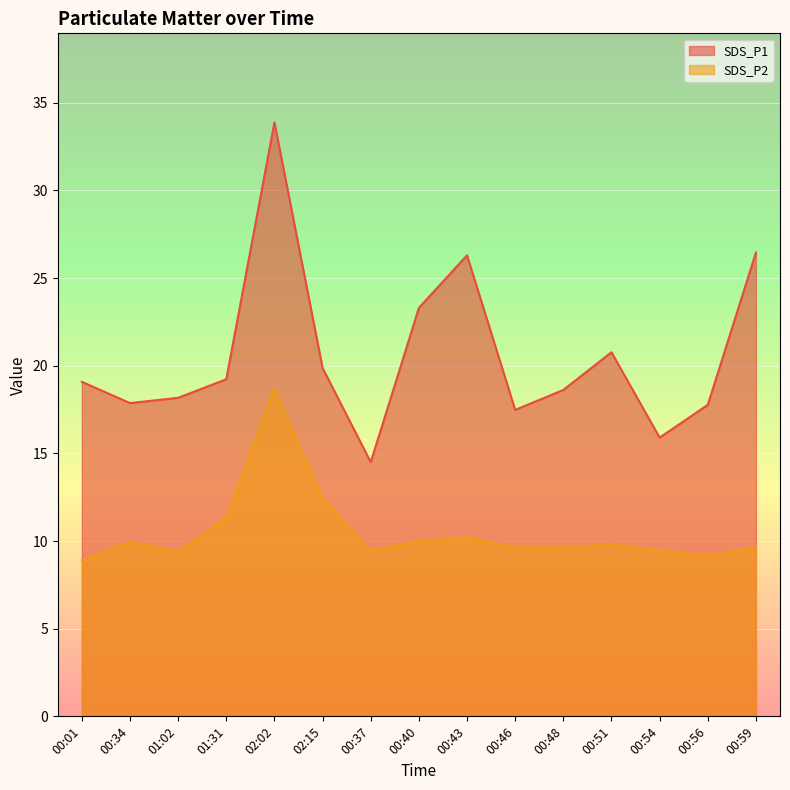

What is the sum of the SDS_P2 values at 00:37 and 00:48?

19.1